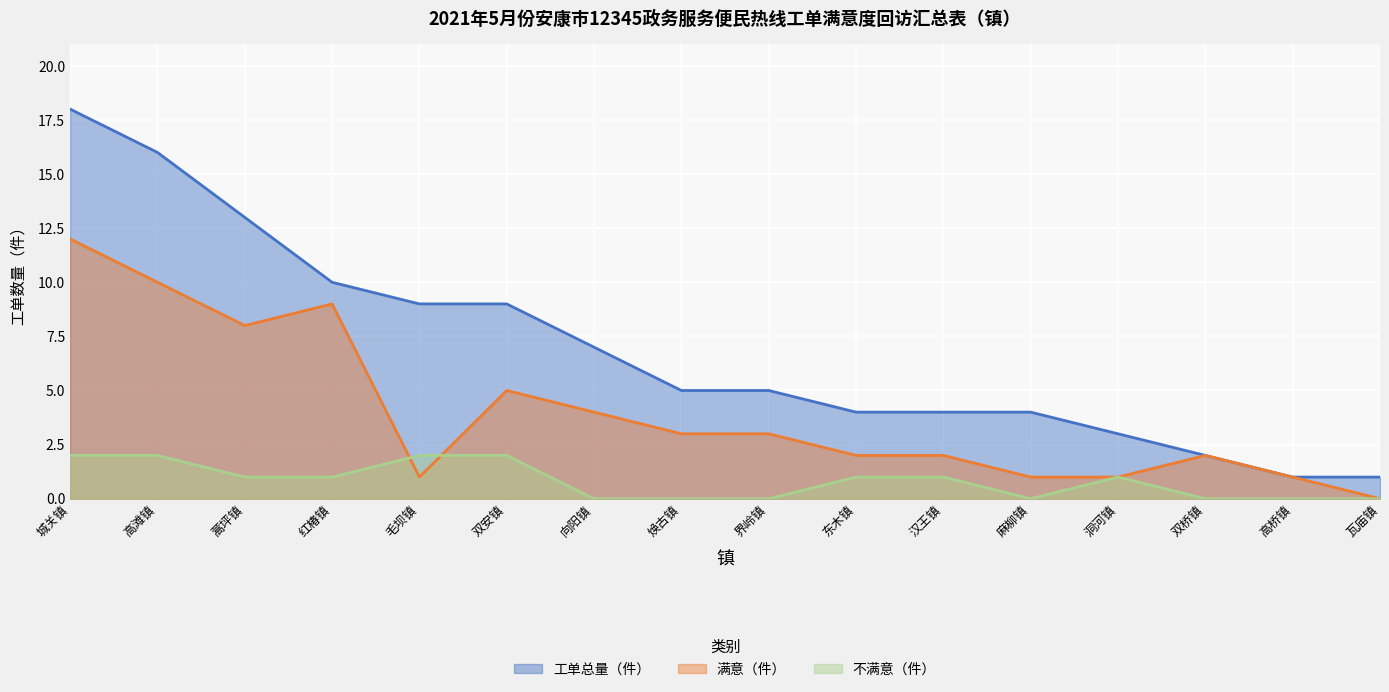

At which label is 工单总量（件） closest to 9?

毛坝镇